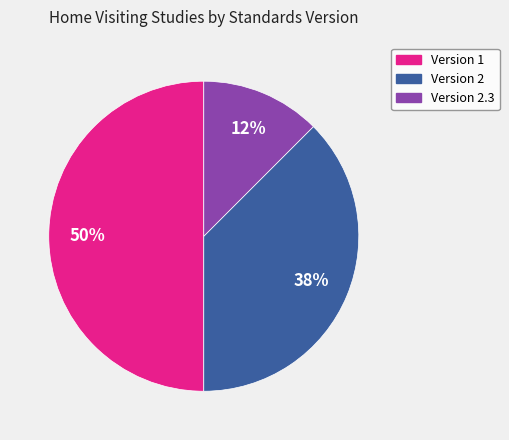

To the nearest percent, what is the average slice percentage?

33%